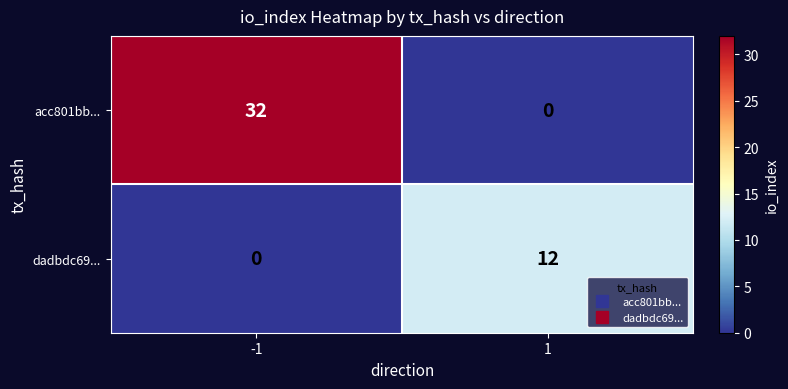

At which category is the sum across all series the highest?

-1